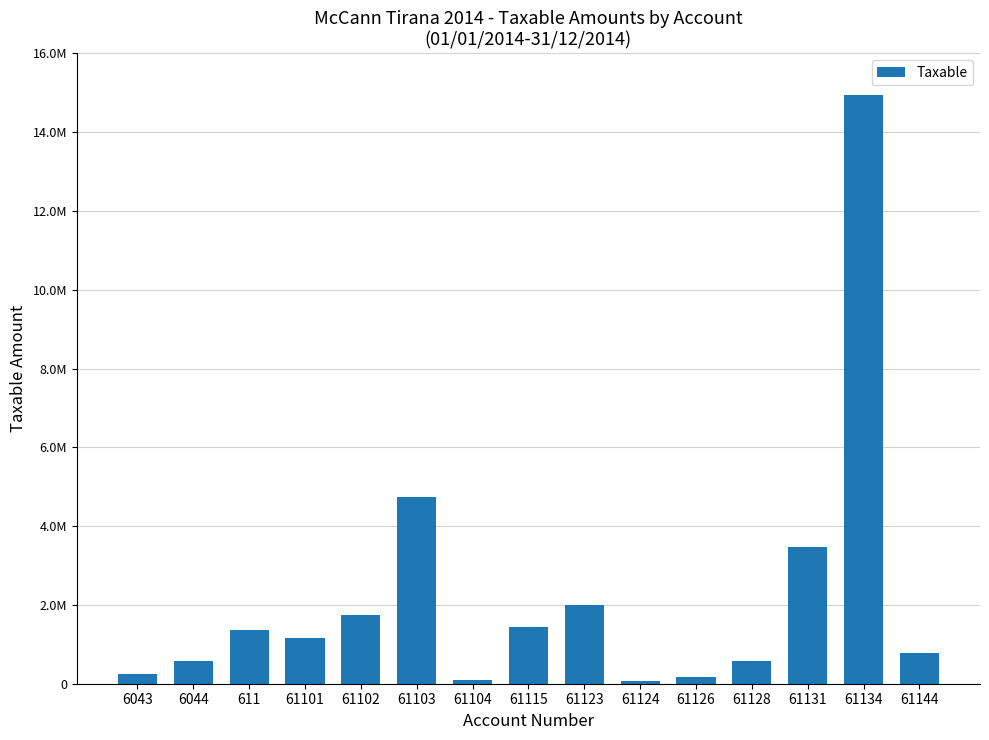

Are the bars horizontal?

No